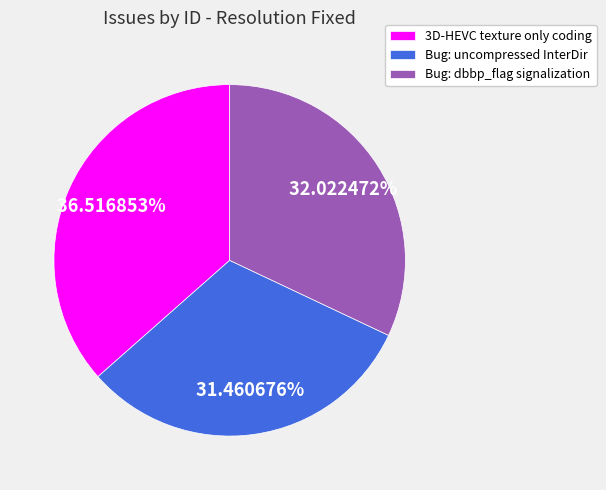

Does Bug: dbbp_flag signalization represent more than half of the total?

No